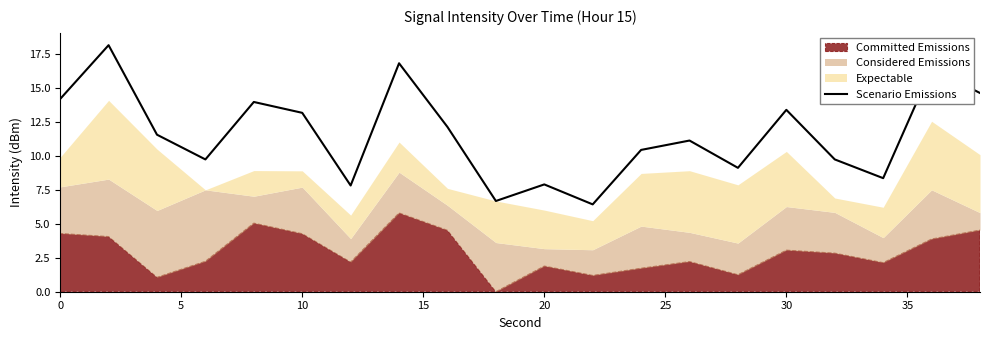

True or false: Scenario Emissions has a value of 14.2 at 0.

True